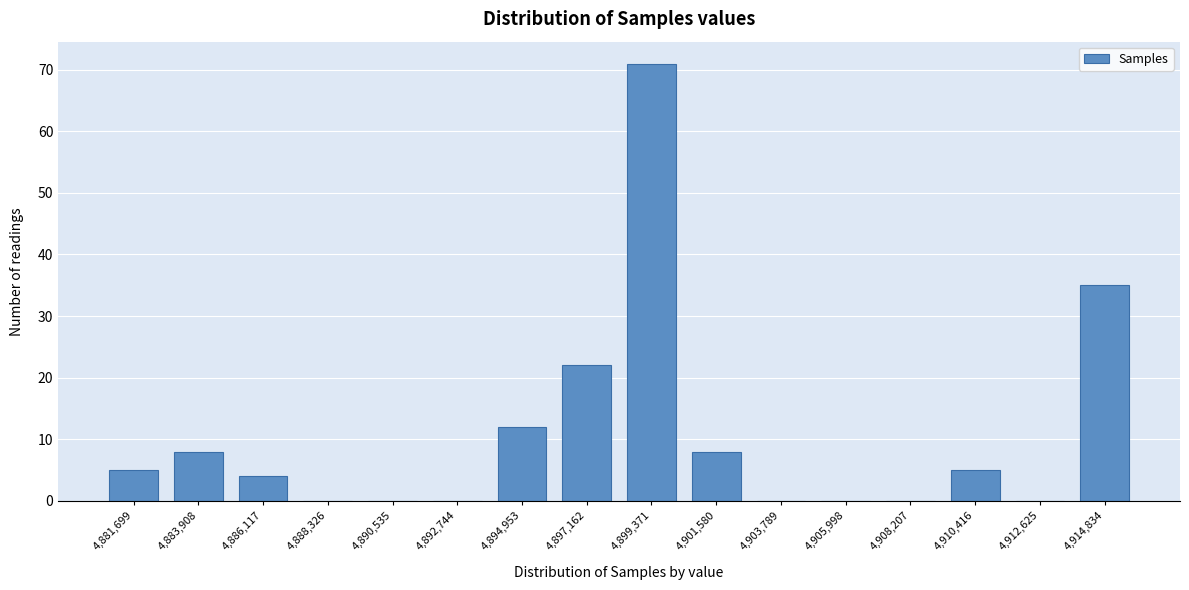

Reading left to right, list all the values displayed in this chart.

4,881,699=5	4,883,908=8	4,886,117=4	4,888,326=0	4,890,535=0	4,892,744=0	4,894,953=12	4,897,162=22	4,899,371=71	4,901,580=8	4,903,789=0	4,905,998=0	4,908,207=0	4,910,416=5	4,912,625=0	4,914,834=35